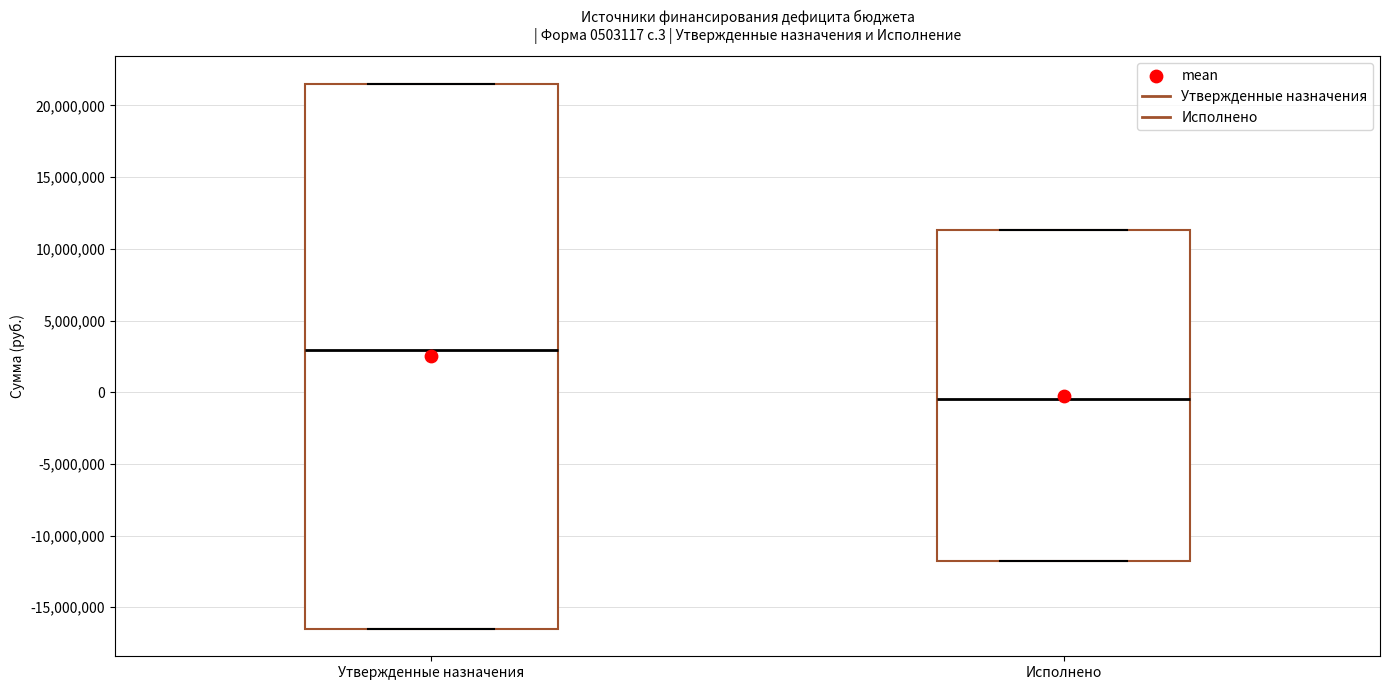

Which box is the tallest, from its lower edge to its upper edge?

Утвержденные назначения